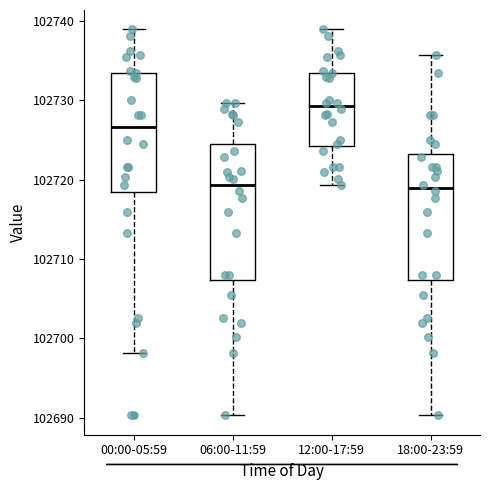

Which box is the tallest, from its lower edge to its upper edge?

06:00-11:59